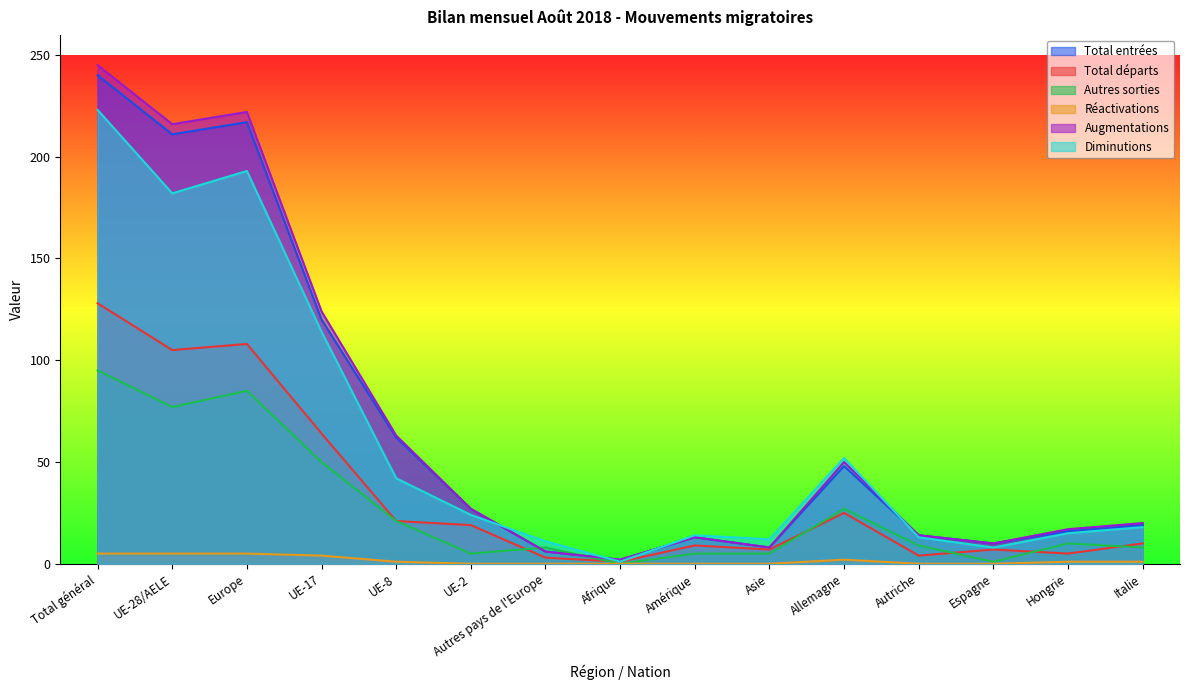

The value of Diminutions at UE-8 is 27. True or false?

False